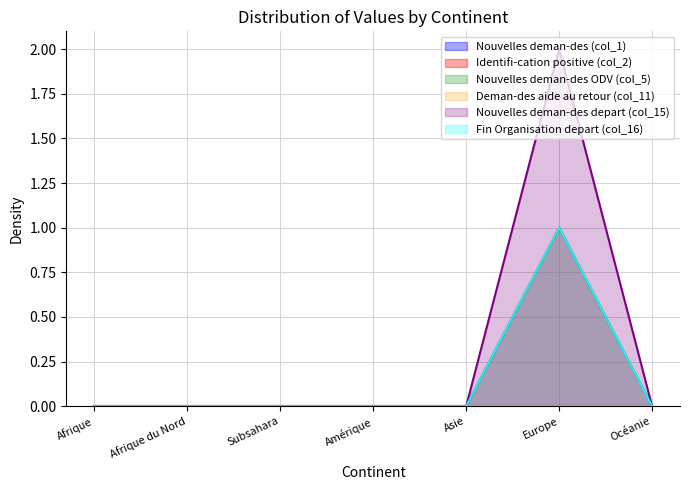

Which category has the highest value in the Nouvelles deman-des depart (col_15) series?

Europe